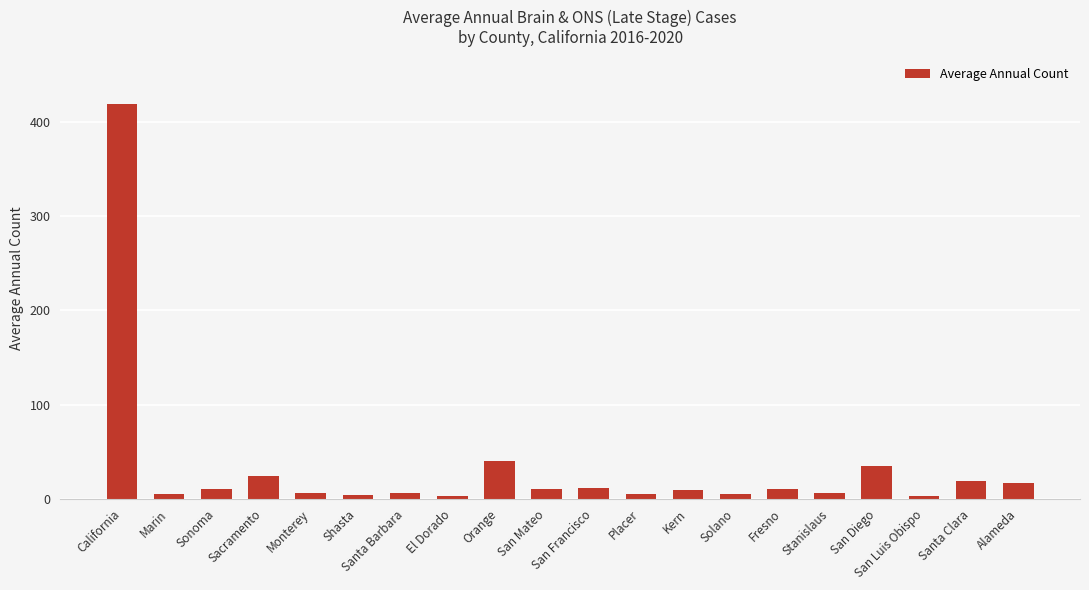

At which label does the data first exceed 10?

California